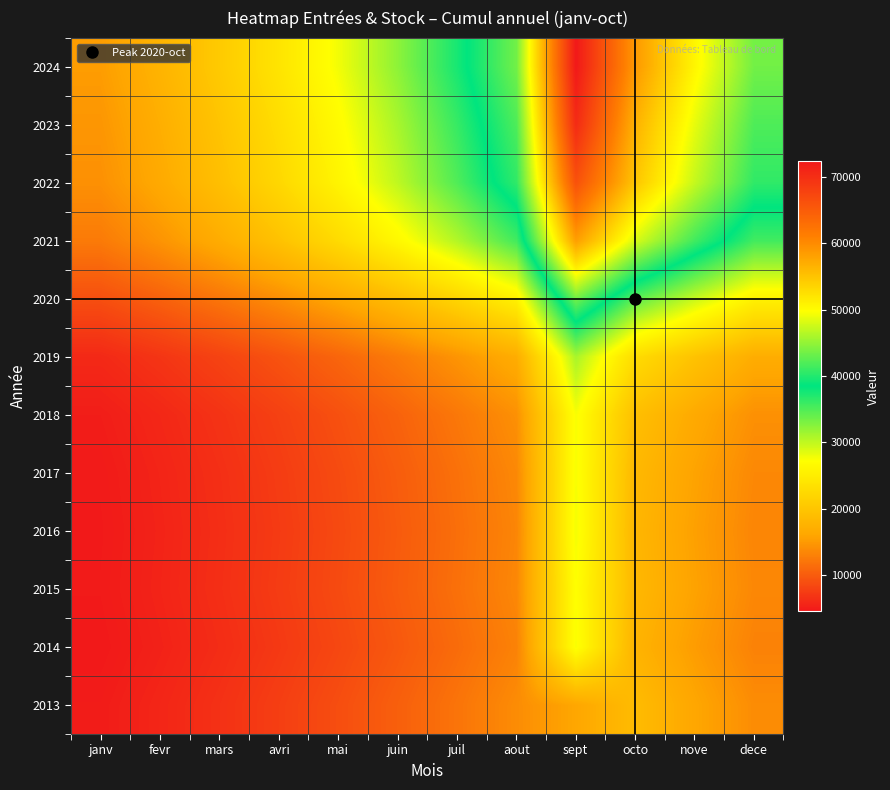

Between mars and dece, which series saw the biggest shift?

2024